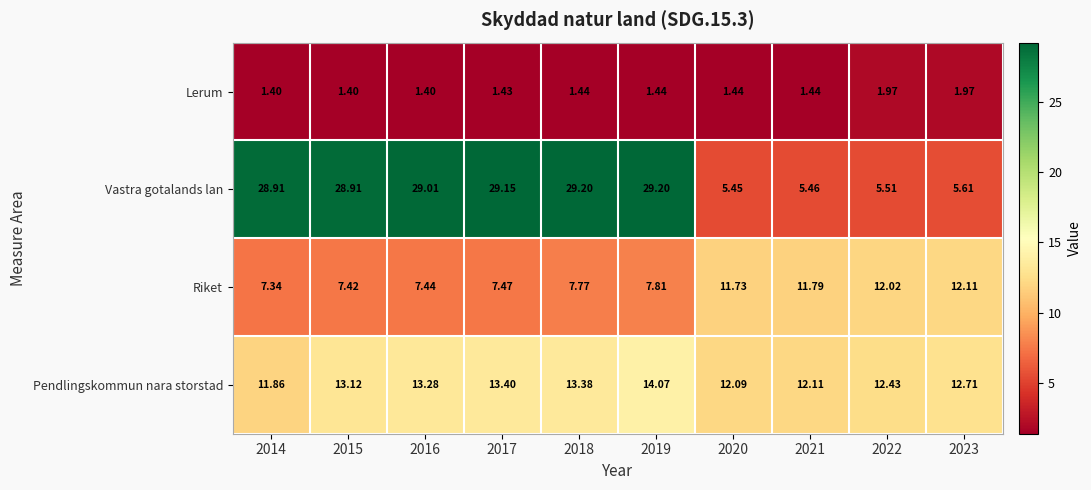

List the series in order of their peak value, lowest first.

Lerum, Riket, Pendlingskommun nara storstad, Vastra gotalands lan